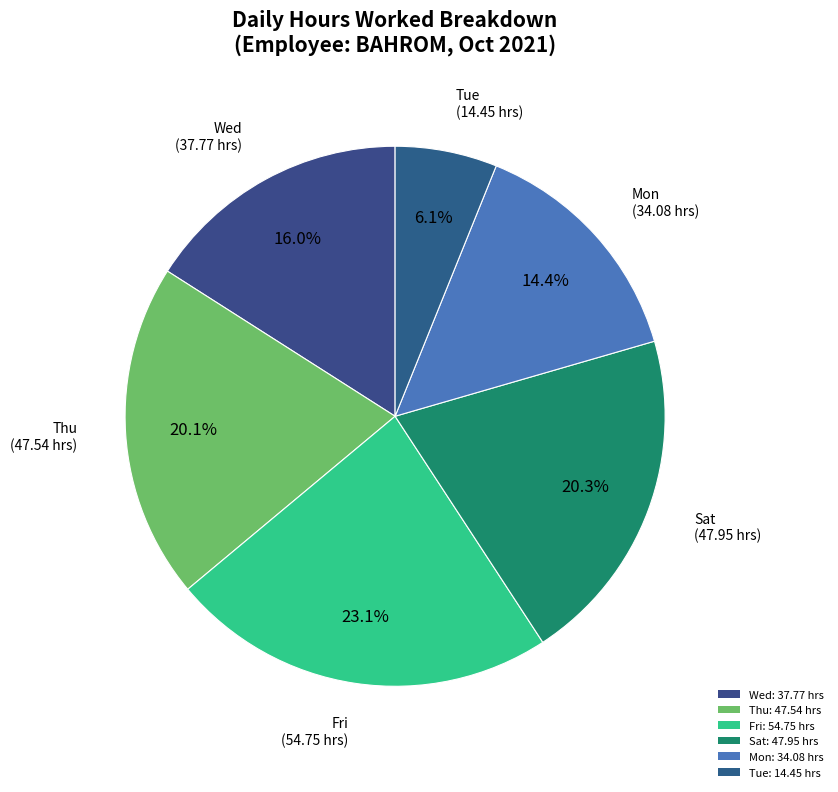

Count the number of slices in the pie.

6